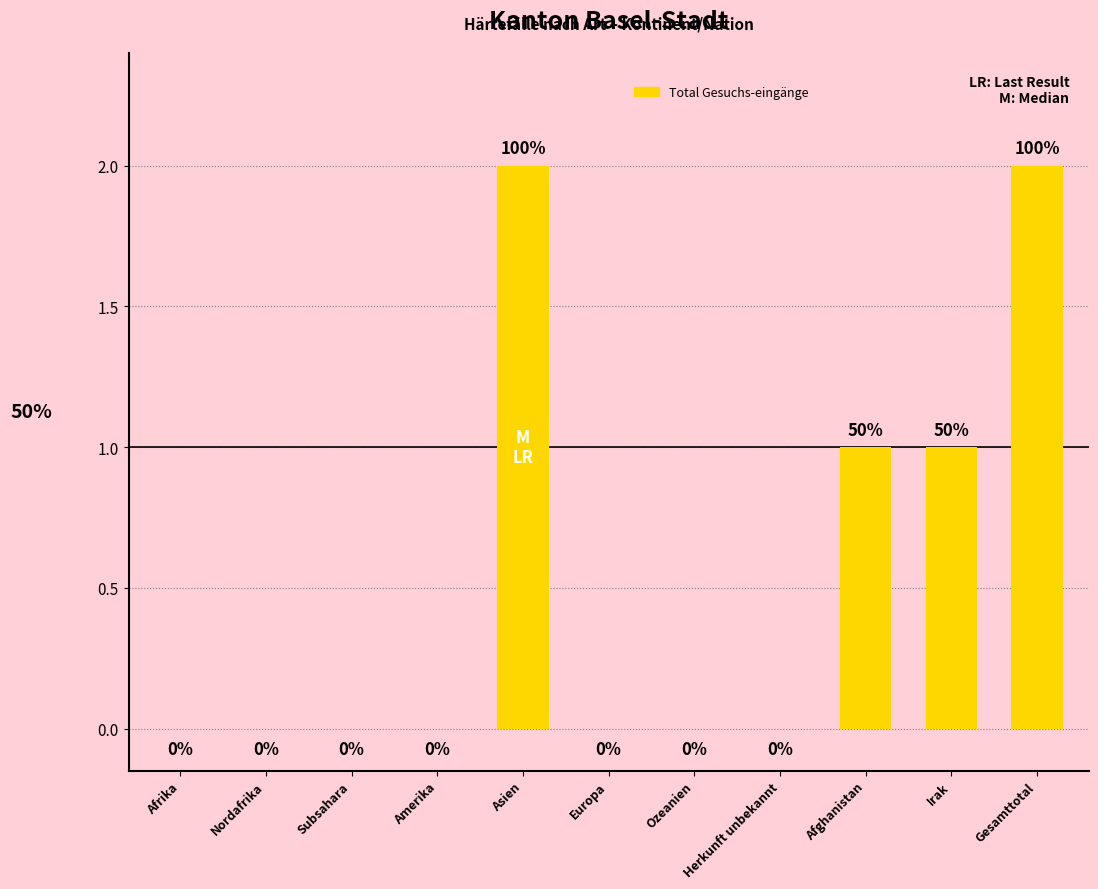

Between Europa and Irak, which is larger?

Irak